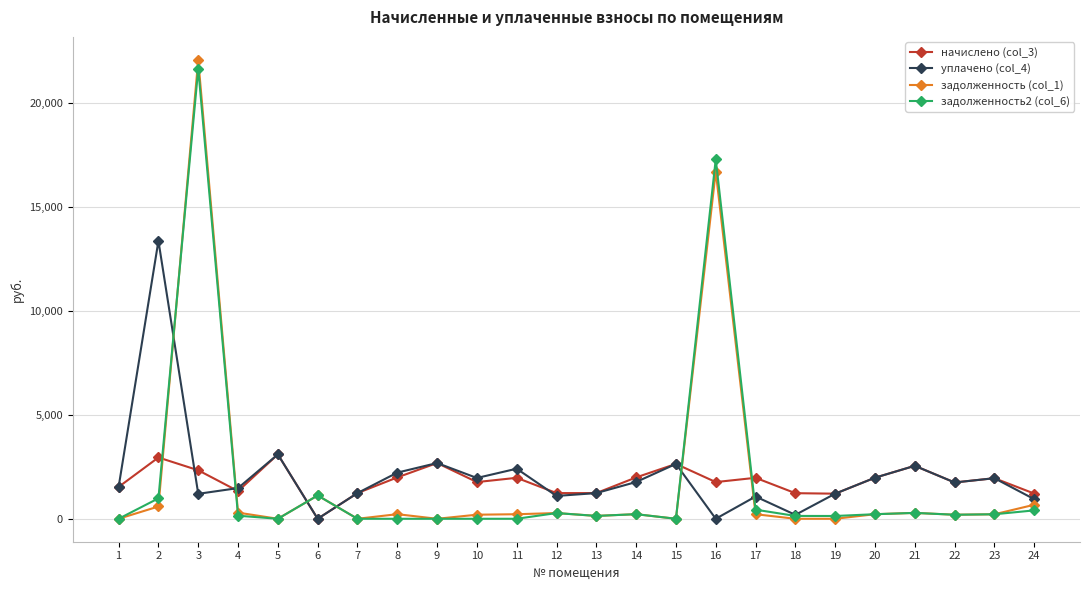

At how many categories does at least one series exceed 17737?

1